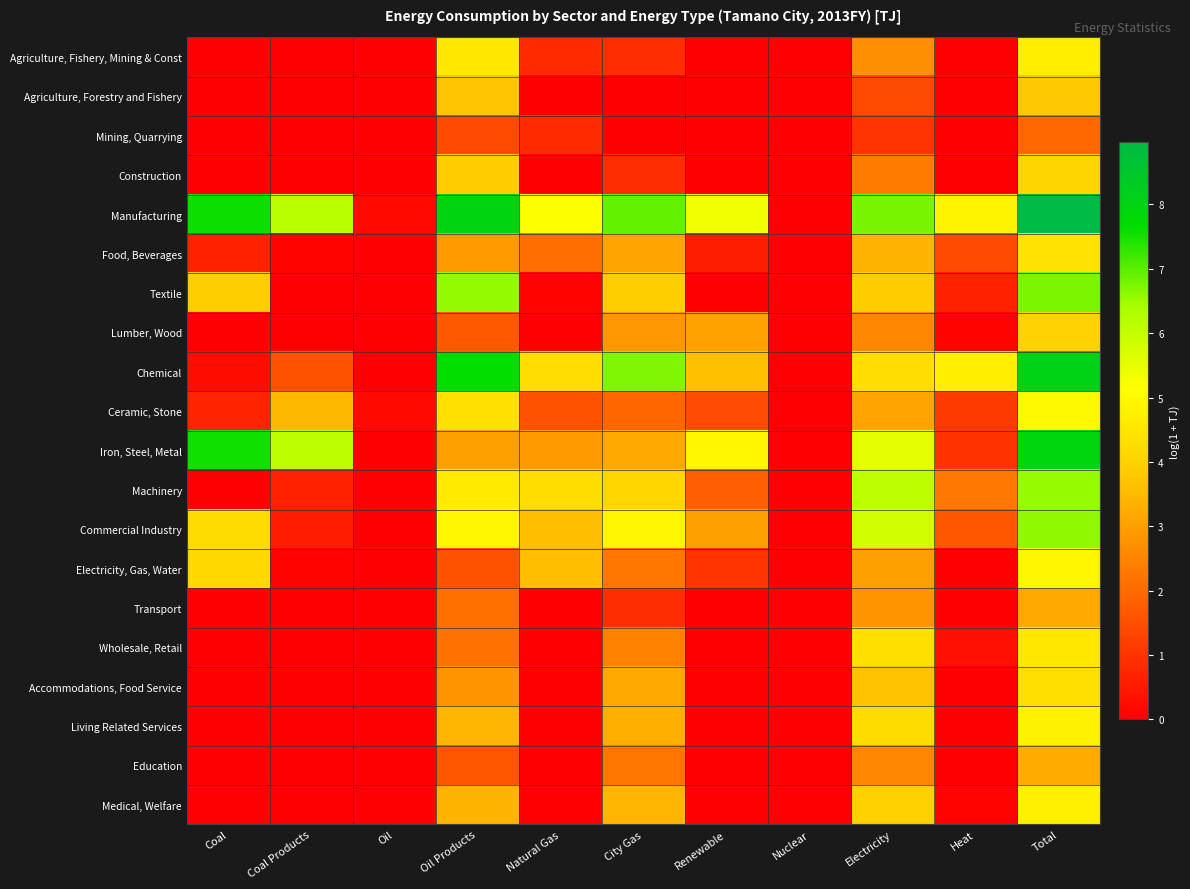

Reading right to left, list all the values displayed in this chart.

Agriculture, Fishery, Mining & Const: Total=4.7	Heat=0.0	Electricity=2.7	Nuclear=0.0	Renewable=0.0	City Gas=0.9	Natural Gas=0.8	Oil Products=4.5	Oil=0.0	Coal Products=0.0	Coal=0.0
Agriculture, Forestry and Fishery: Total=3.8	Heat=0.0	Electricity=1.4	Nuclear=0.0	Renewable=0.0	City Gas=0.0	Natural Gas=0.0	Oil Products=3.7	Oil=0.0	Coal Products=0.0	Coal=0.0
Mining, Quarrying: Total=2.0	Heat=0.0	Electricity=1.0	Nuclear=0.0	Renewable=0.0	City Gas=0.0	Natural Gas=0.8	Oil Products=1.4	Oil=0.0	Coal Products=0.0	Coal=0.0
Construction: Total=4.1	Heat=0.0	Electricity=2.3	Nuclear=0.0	Renewable=0.0	City Gas=0.9	Natural Gas=0.0	Oil Products=3.9	Oil=0.0	Coal Products=0.0	Coal=0.0
Manufacturing: Total=9.0	Heat=4.8	Electricity=6.8	Nuclear=0.0	Renewable=5.3	City Gas=6.9	Natural Gas=5.2	Oil Products=8.0	Oil=0.2	Coal Products=6.2	Coal=7.6
Food, Beverages: Total=4.4	Heat=1.4	Electricity=3.4	Nuclear=0.0	Renewable=0.6	City Gas=3.1	Natural Gas=2.1	Oil Products=2.9	Oil=0.0	Coal Products=0.1	Coal=0.6
Textile: Total=6.8	Heat=0.6	Electricity=3.9	Nuclear=0.0	Renewable=0.0	City Gas=3.9	Natural Gas=0.1	Oil Products=6.6	Oil=0.0	Coal Products=0.0	Coal=3.9
Lumber, Wood: Total=4.0	Heat=0.1	Electricity=2.6	Nuclear=0.0	Renewable=3.1	City Gas=2.9	Natural Gas=0.0	Oil Products=1.7	Oil=0.0	Coal Products=0.0	Coal=0.0
Chemical: Total=8.1	Heat=4.7	Electricity=4.3	Nuclear=0.0	Renewable=3.6	City Gas=6.7	Natural Gas=4.3	Oil Products=7.6	Oil=0.0	Coal Products=1.6	Coal=0.3
Ceramic, Stone: Total=5.0	Heat=1.1	Electricity=3.1	Nuclear=0.0	Renewable=1.5	City Gas=1.9	Natural Gas=1.6	Oil Products=4.3	Oil=0.2	Coal Products=3.5	Coal=0.7
Iron, Steel, Metal: Total=7.9	Heat=1.0	Electricity=5.5	Nuclear=0.0	Renewable=4.9	City Gas=3.2	Natural Gas=2.9	Oil Products=3.0	Oil=0.0	Coal Products=6.1	Coal=7.6
Machinery: Total=6.5	Heat=2.3	Electricity=6.1	Nuclear=0.0	Renewable=1.8	City Gas=4.1	Natural Gas=4.3	Oil Products=4.6	Oil=0.0	Coal Products=0.6	Coal=0.0
Commercial Industry: Total=6.6	Heat=1.6	Electricity=5.8	Nuclear=0.0	Renewable=3.0	City Gas=4.9	Natural Gas=3.6	Oil Products=4.9	Oil=0.0	Coal Products=0.5	Coal=4.2
Electricity, Gas, Water: Total=4.9	Heat=0.0	Electricity=3.0	Nuclear=0.0	Renewable=1.0	City Gas=2.3	Natural Gas=3.6	Oil Products=1.5	Oil=0.0	Coal Products=0.1	Coal=4.2
Transport: Total=3.2	Heat=0.0	Electricity=2.8	Nuclear=0.0	Renewable=0.0	City Gas=0.9	Natural Gas=0.0	Oil Products=2.1	Oil=0.0	Coal Products=0.0	Coal=0.0
Wholesale, Retail: Total=4.5	Heat=0.3	Electricity=4.3	Nuclear=0.0	Renewable=0.0	City Gas=2.5	Natural Gas=0.0	Oil Products=2.2	Oil=0.0	Coal Products=0.0	Coal=0.0
Accommodations, Food Service: Total=4.3	Heat=0.0	Electricity=3.7	Nuclear=0.0	Renewable=0.0	City Gas=3.2	Natural Gas=0.0	Oil Products=2.8	Oil=0.0	Coal Products=0.0	Coal=0.0
Living Related Services: Total=4.8	Heat=0.0	Electricity=4.2	Nuclear=0.0	Renewable=0.0	City Gas=3.3	Natural Gas=0.0	Oil Products=3.4	Oil=0.0	Coal Products=0.0	Coal=0.0
Education: Total=3.2	Heat=0.0	Electricity=2.5	Nuclear=0.0	Renewable=0.0	City Gas=2.2	Natural Gas=0.0	Oil Products=1.6	Oil=0.0	Coal Products=0.0	Coal=0.0
Medical, Welfare: Total=4.7	Heat=0.1	Electricity=4.0	Nuclear=0.0	Renewable=0.0	City Gas=3.5	Natural Gas=0.0	Oil Products=3.4	Oil=0.0	Coal Products=0.0	Coal=0.0